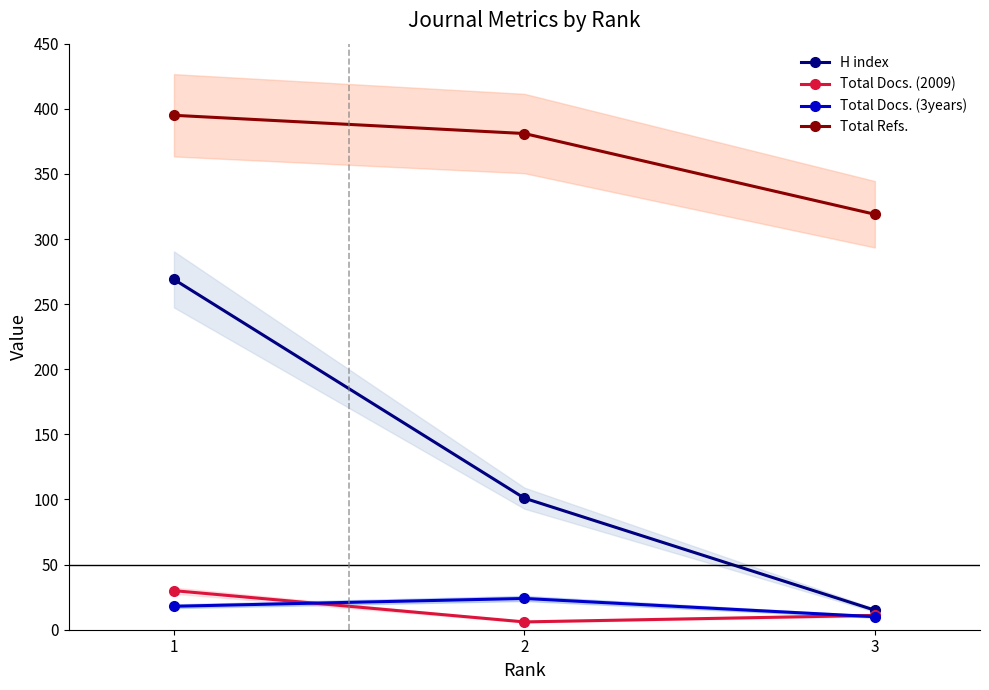

At which label does Total Docs. (3years) reach its peak?

2